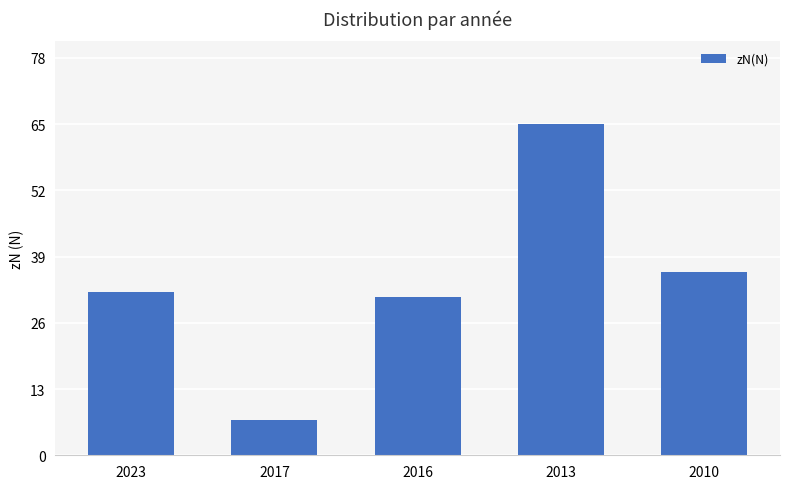

Which has a higher value, 2023 or 2017?

2023